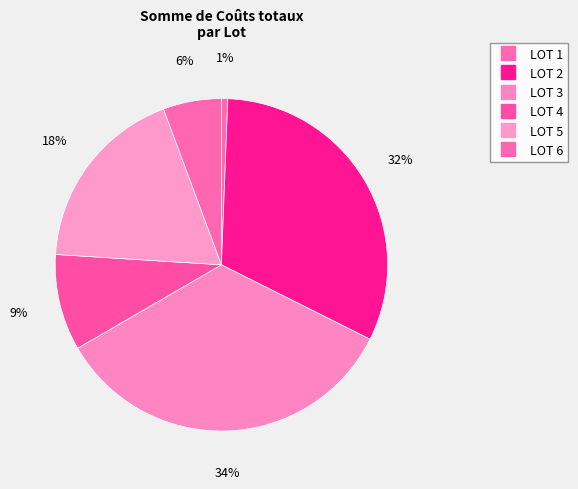

Which has a higher value, LOT 6 or LOT 5?

LOT 5